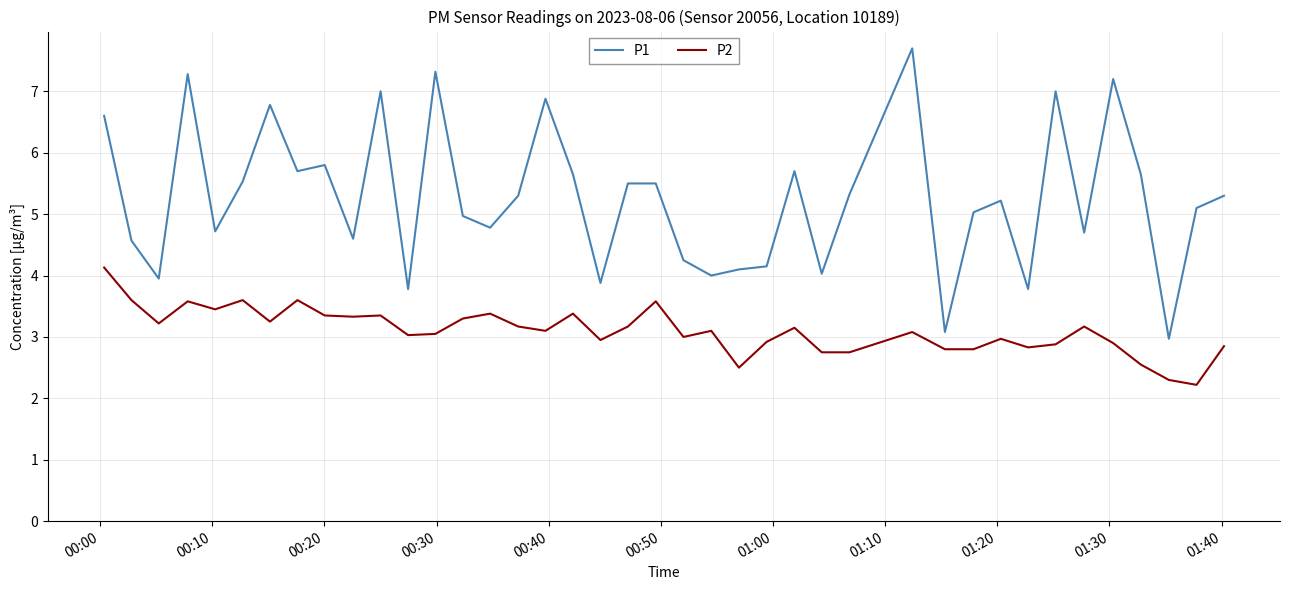

Which series has the largest total across all categories?

P1